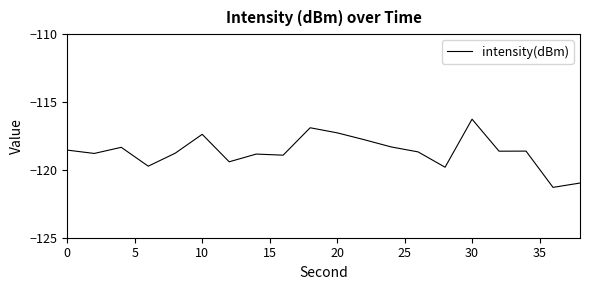

What is the difference between the maximum and minimum values?

5.0